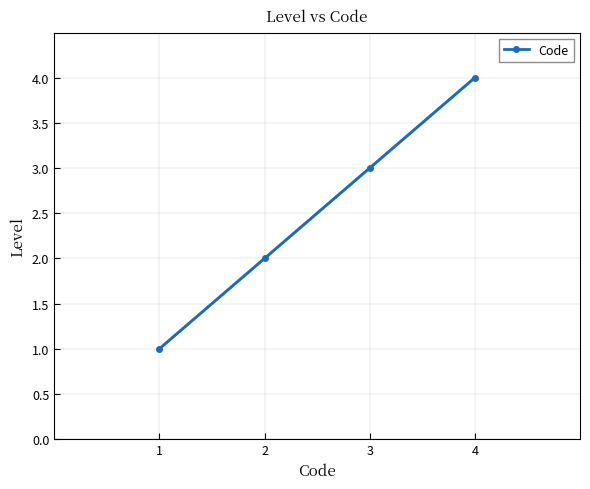

Which category has the highest value across all series?

4